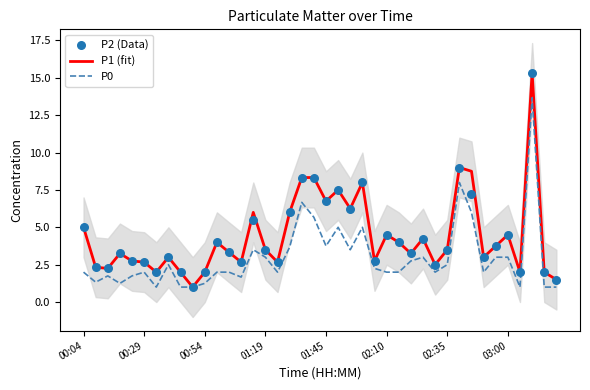

What are all the series names shown in the legend?

P1 (fit), P0, P2 (Data)